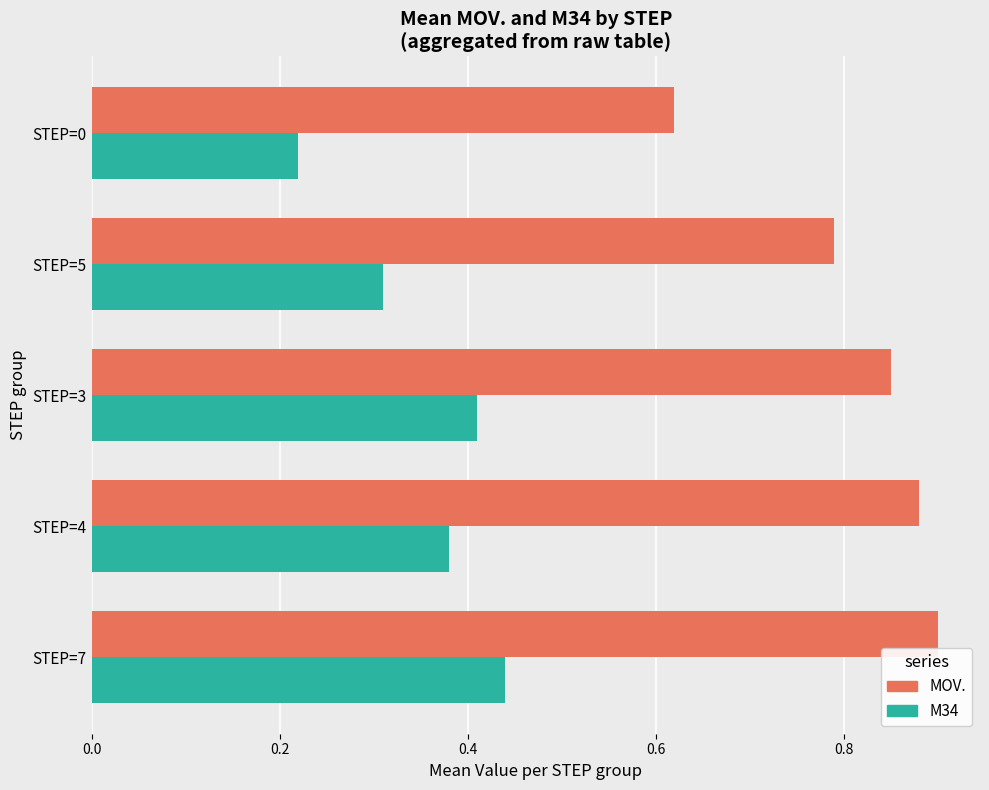

Rank the series at STEP=7 from highest to lowest value.

MOV., M34